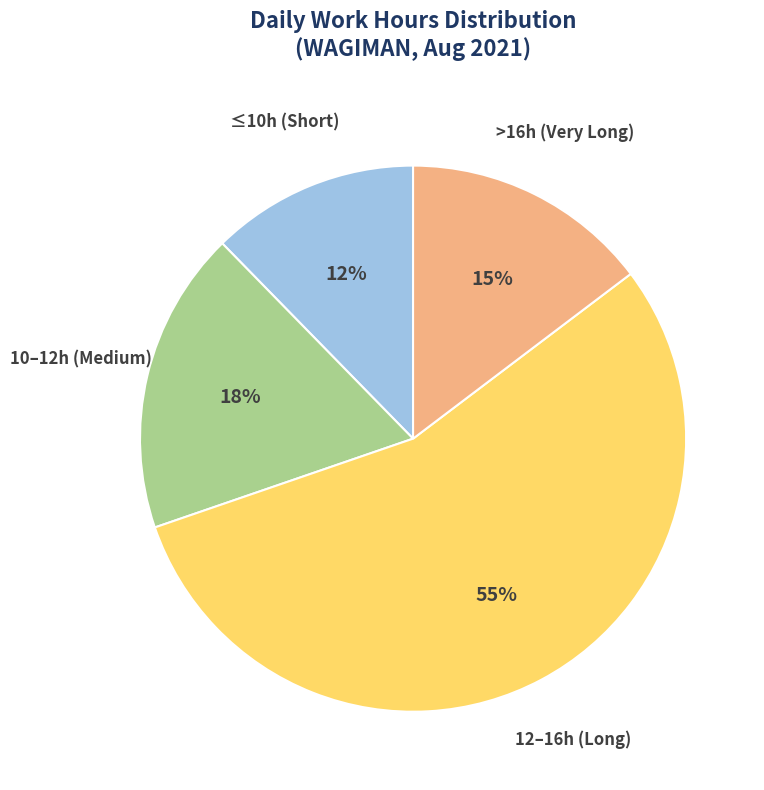

To the nearest percent, what is the average slice percentage?

25%